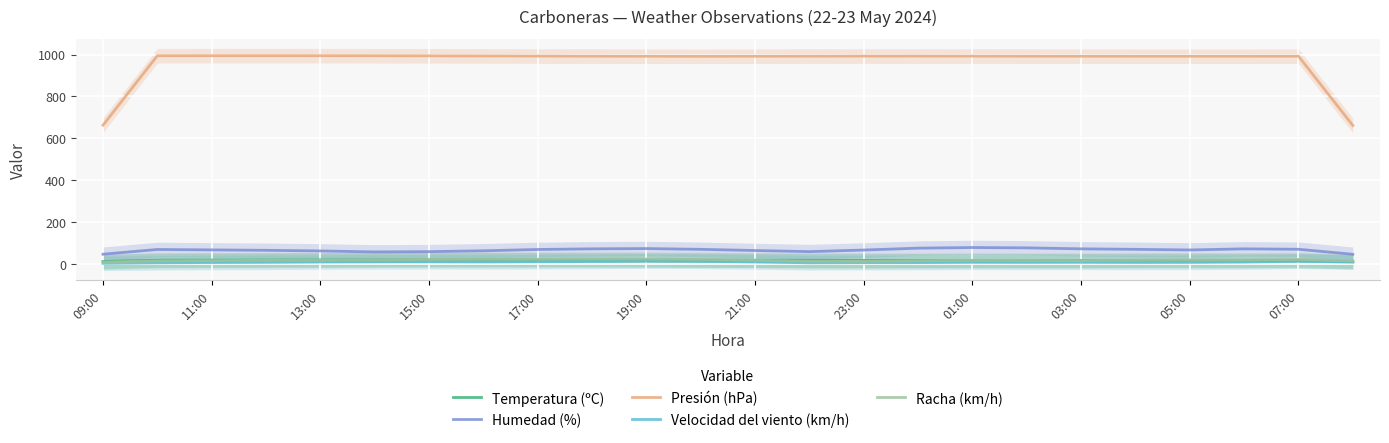

Reading left to right, what are all the values shown in this chart?

Temperatura (ºC): 12.4	18.9	19.3	19.6	20.0	20.6	20.7	20.6	20.0	19.7	19.1	18.6	18.3	18.0	17.6	17.1	17.0	17.0	17.0	17.0	17.0	16.9	17.1	11.4
Humedad (%): 47.0	69.7	67.7	65.7	62.7	58.0	59.3	63.3	69.7	72.7	74.0	70.3	64.7	59.3	67.0	76.0	79.0	77.3	72.7	70.3	67.3	72.7	70.7	46.7
Presión (hPa): 662.9	994.5	994.6	994.7	994.6	994.4	993.9	993.5	992.9	992.4	992.0	991.8	992.0	992.4	992.7	992.8	992.6	992.3	992.1	992.0	992.0	992.0	992.2	661.5
Velocidad del viento (km/h): 3.7	6.0	7.3	8.3	10.0	10.7	11.0	10.3	11.3	12.3	14.3	13.0	10.0	6.0	6.7	7.0	8.3	8.0	8.3	7.7	8.0	9.7	13.3	9.3
Racha (km/h): 9.3	15.3	16.7	18.0	18.7	20.7	22.0	23.0	23.3	24.0	23.7	22.3	18.3	13.7	13.3	15.7	17.7	17.3	16.7	18.7	20.0	19.3	22.0	14.7